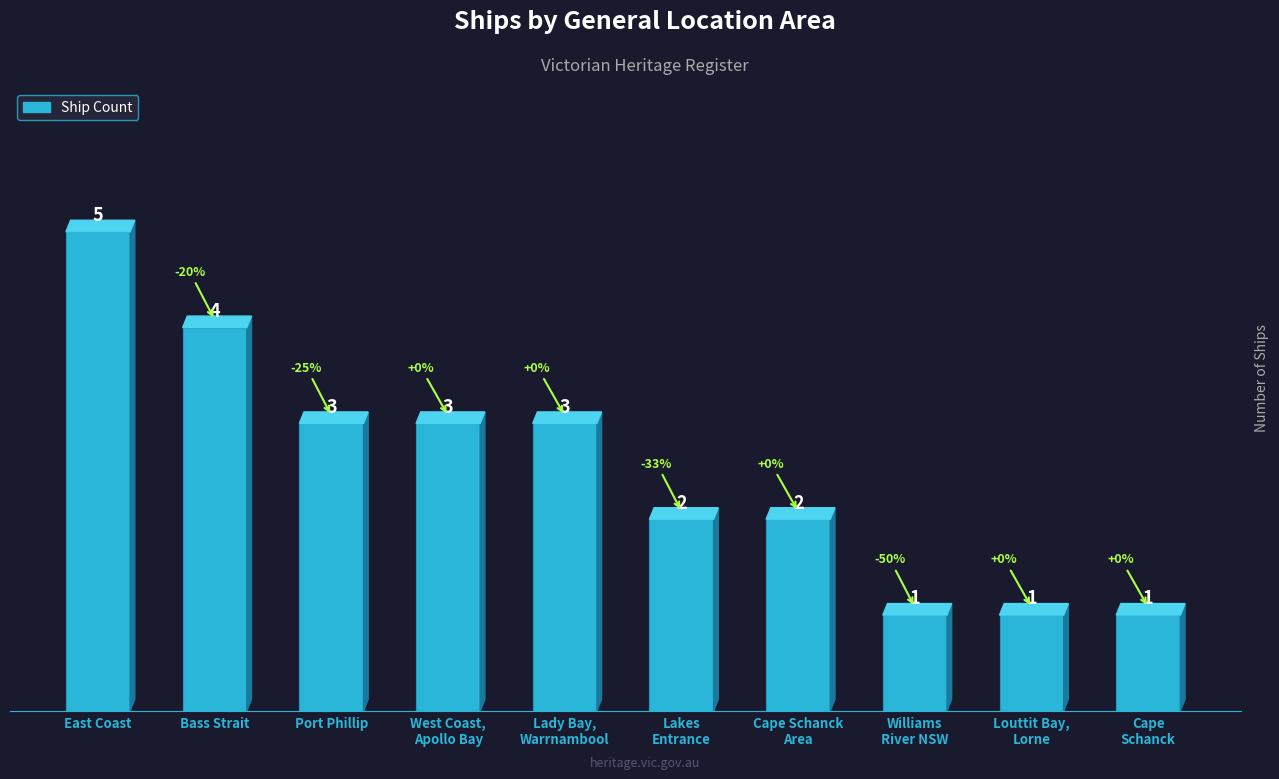

Count the values in the range 1 to 3.

8